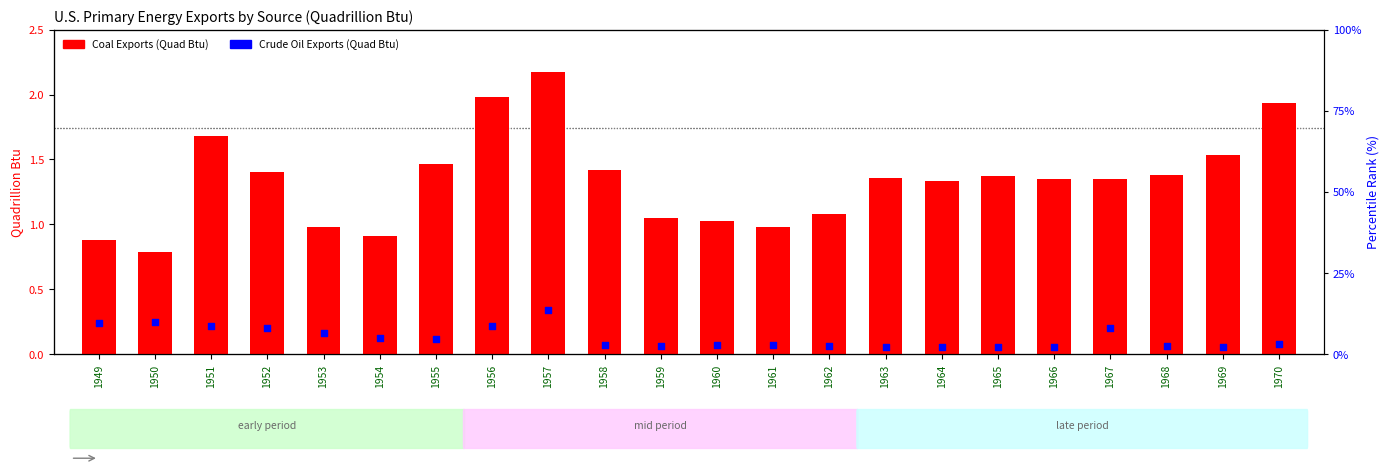

Which series reaches the maximum Y coordinate?

Coal Exports